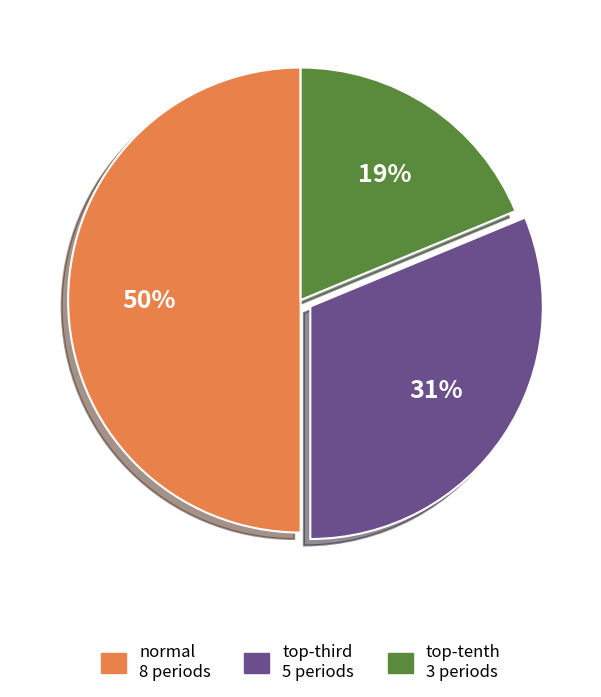

Rank the categories by value from lowest to highest.

top-tenth, top-third, normal